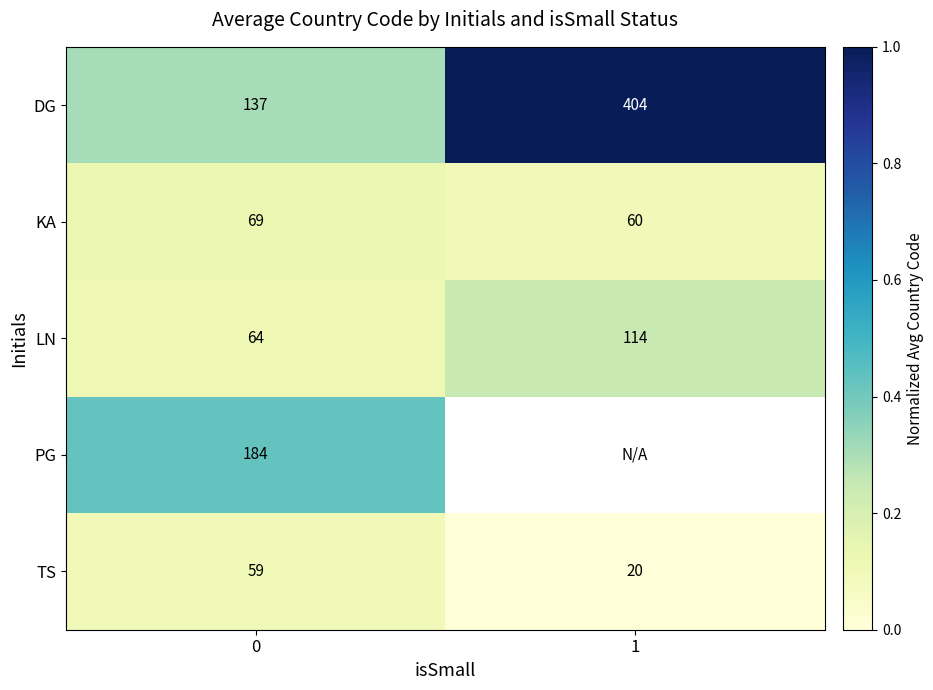

The value of TS at 0 is 0.2. True or false?

False